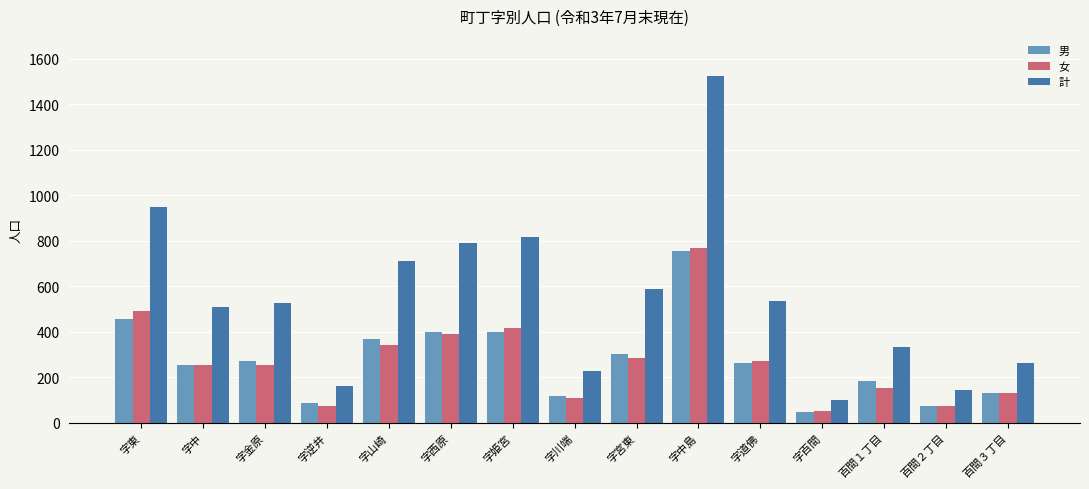

How many groups of bars are there?

15